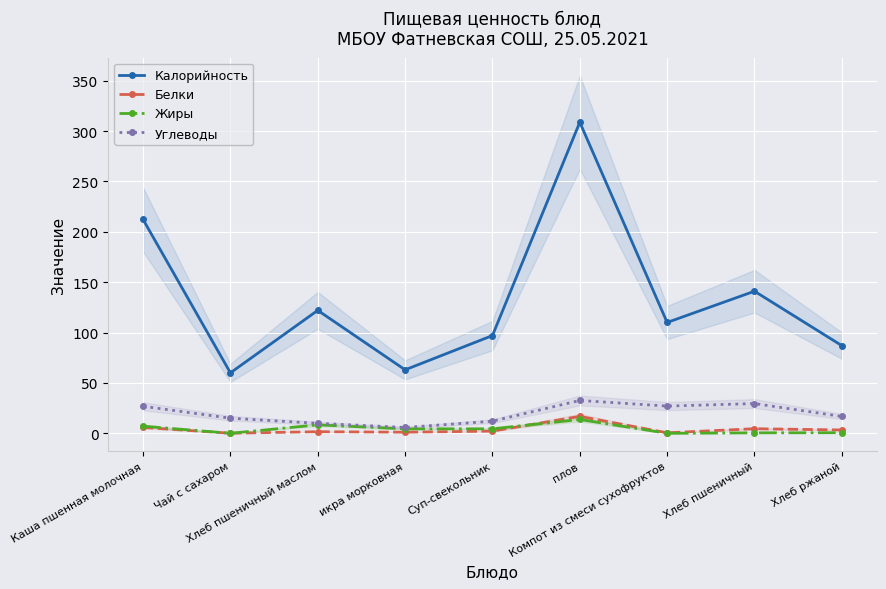

Between Чай с сахаром and Хлеб пшеничный, which series saw the biggest shift?

Калорийность